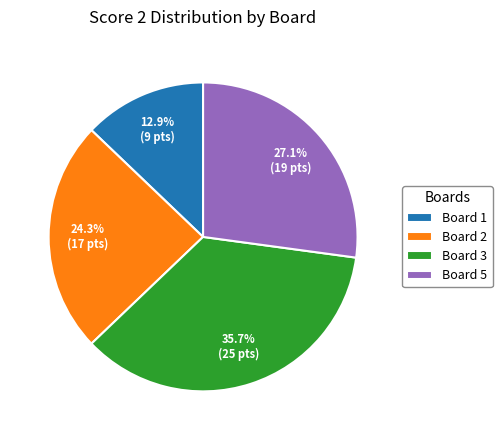

The Board 5 slice represents 27% of the pie. True or false?

True